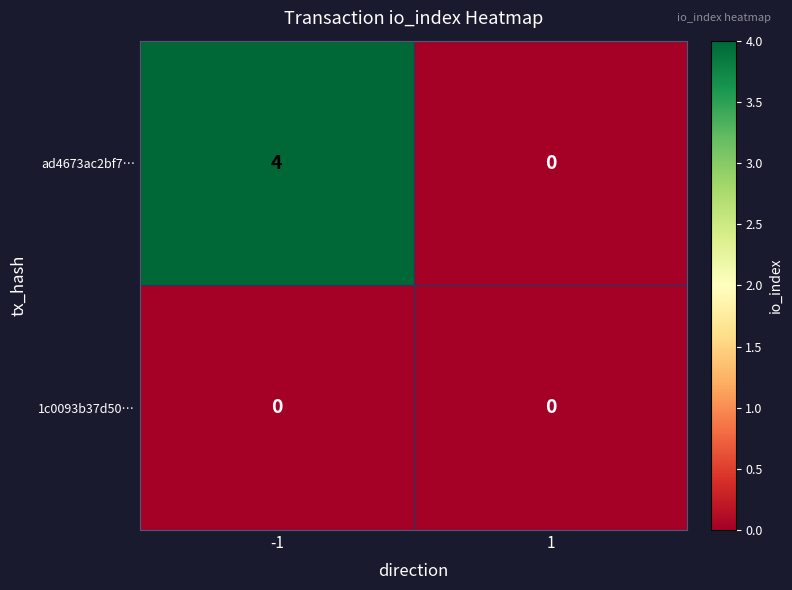

Rank the series by their maximum value, from lowest to highest.

1c0093b37d50…, ad4673ac2bf7…